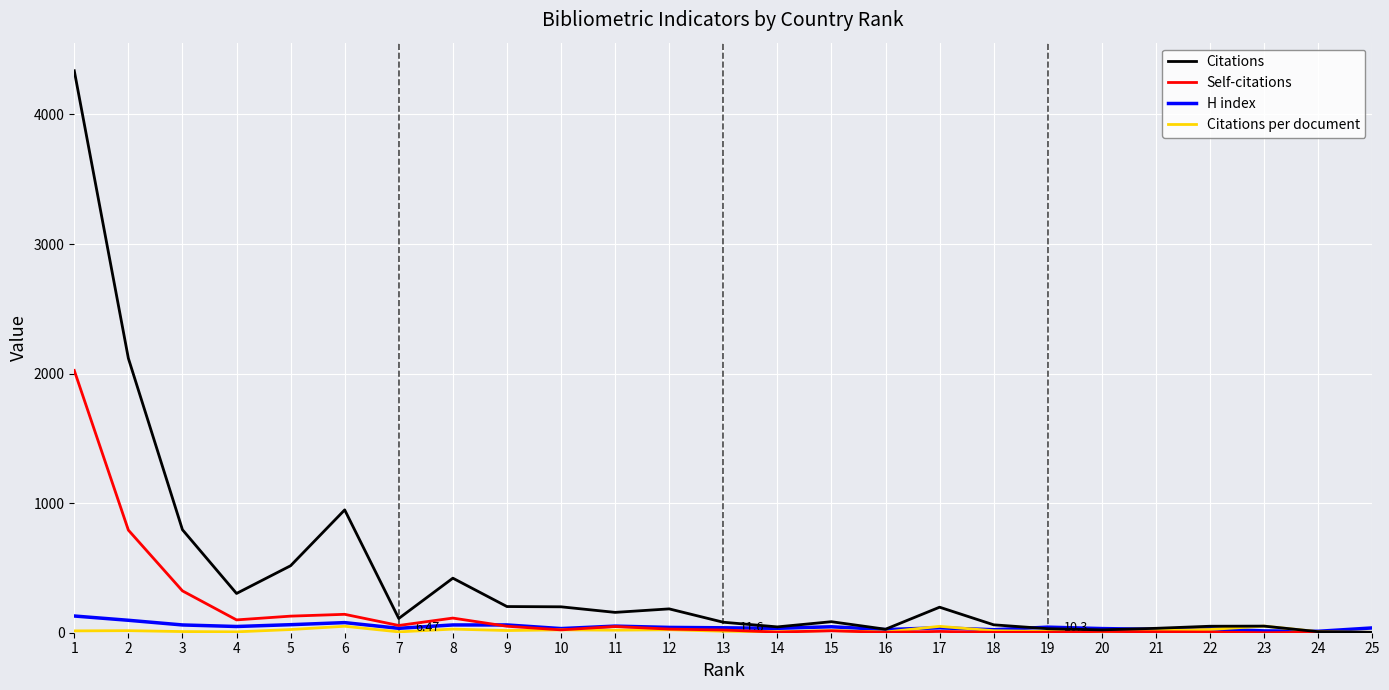

Which series has the largest range (max minus min)?

Citations